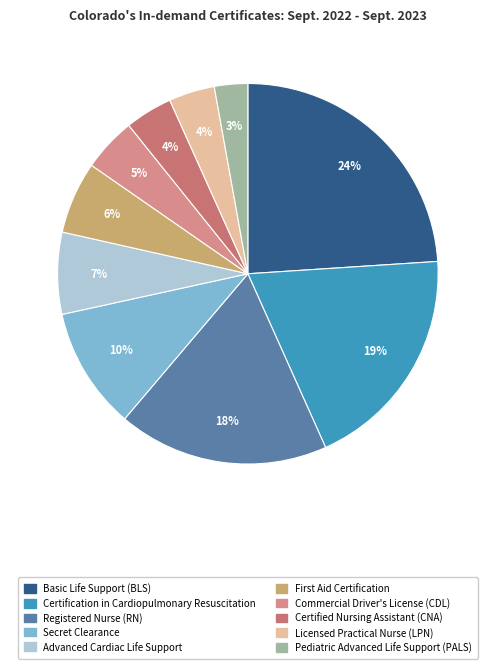

To the nearest percent, what portion does Registered Nurse (RN) represent?

18%